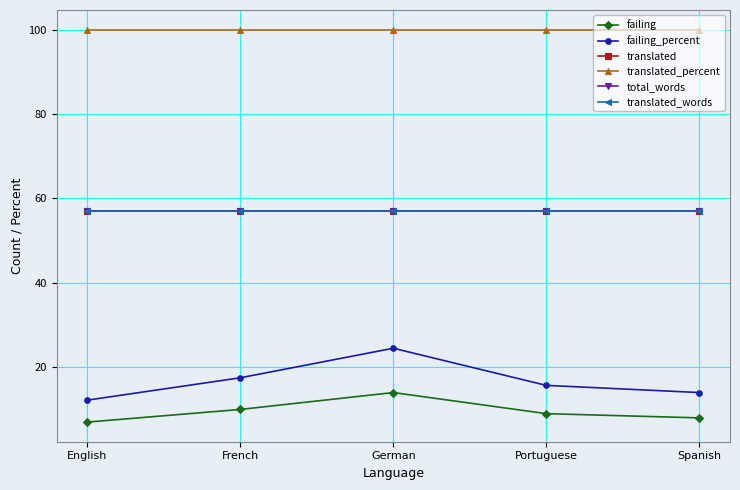

The value of failing at English is 10.7. True or false?

False